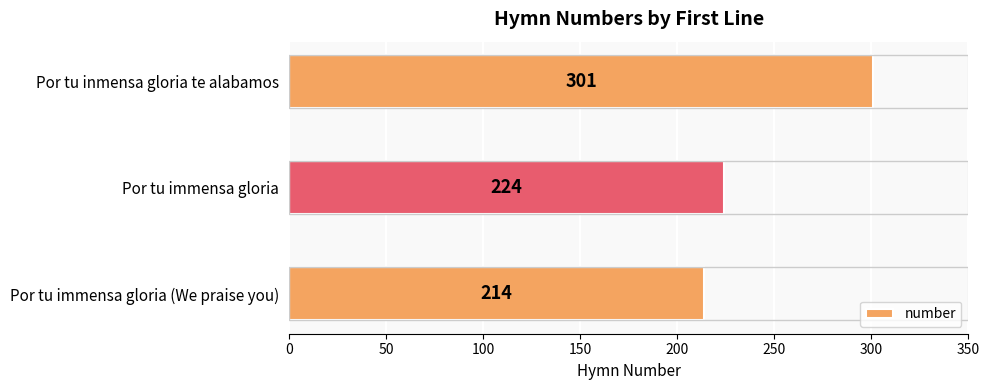

At which label is the value closest to 257?

Por tu immensa gloria